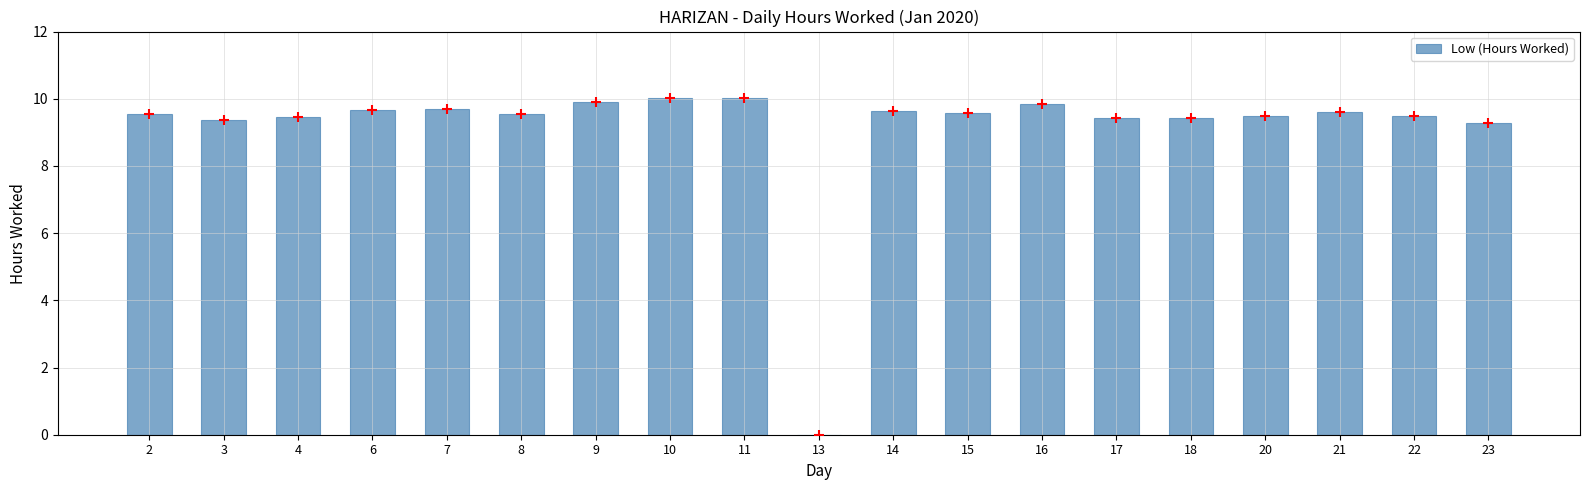

Which has a higher value, 7 or 3?

7